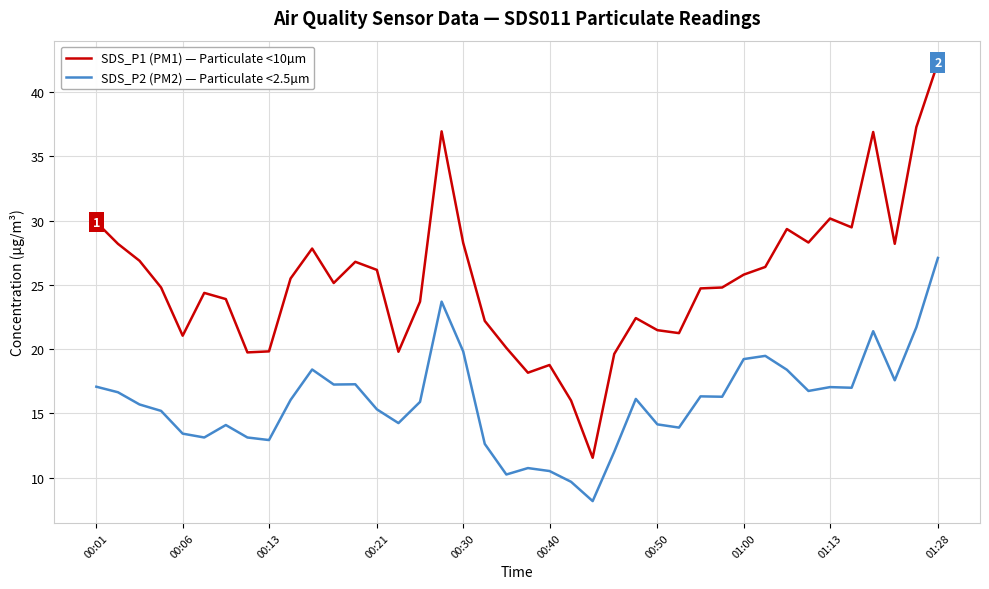

True or false: SDS_P1 (PM1) — Particulate <10µm and SDS_P2 (PM2) — Particulate <2.5µm cross at least once.

False